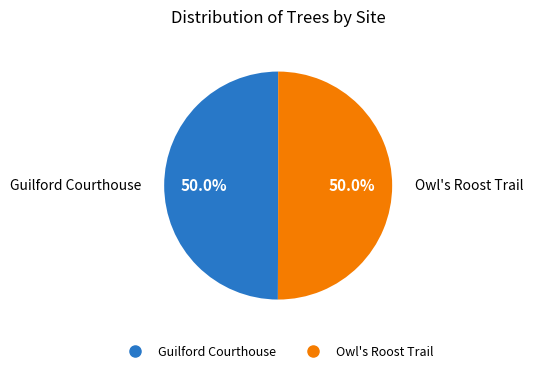

Approximately how many times larger is the value at Owl's Roost Trail compared to Guilford Courthouse?

1.0